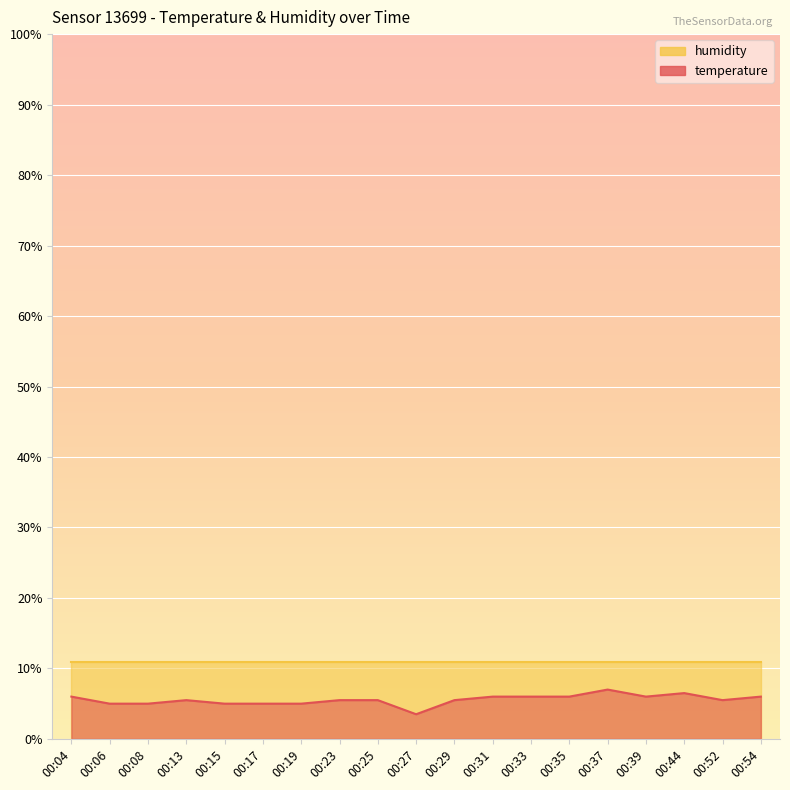

Where does the data first go above 5?

00:04